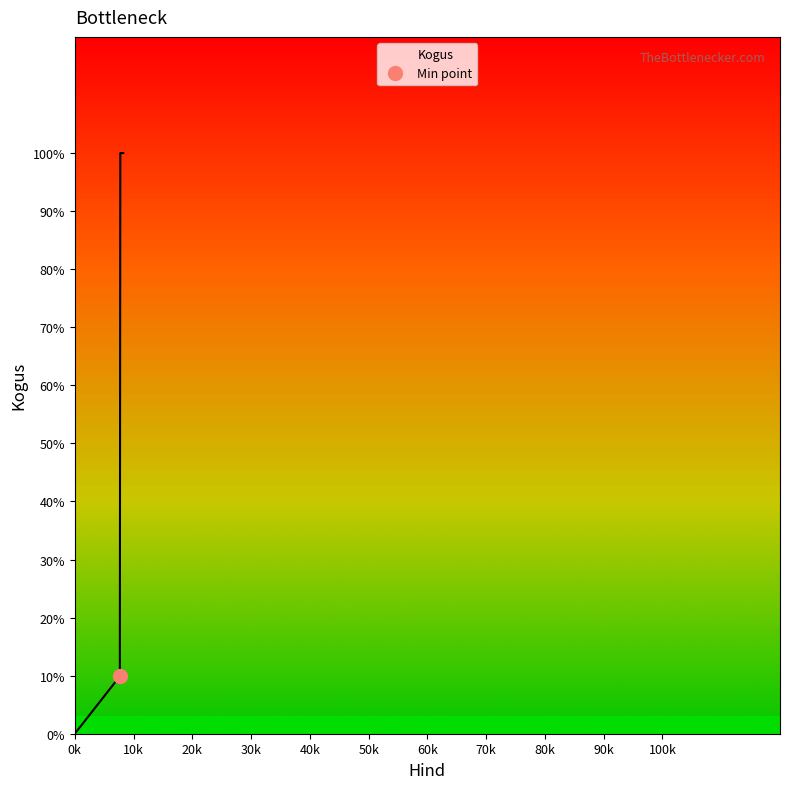

What is the value of the 3rd point from the left?

100